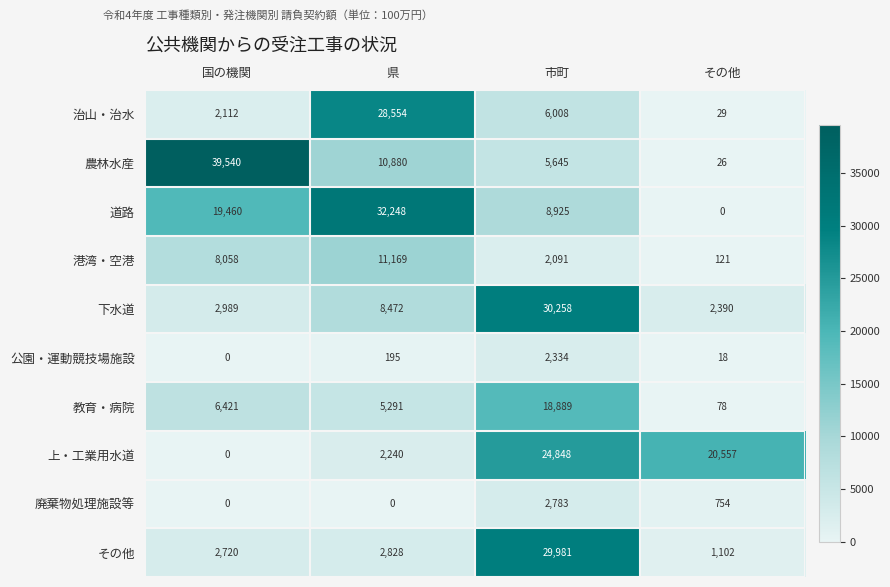

At how many categories does at least one series exceed 24561?

3